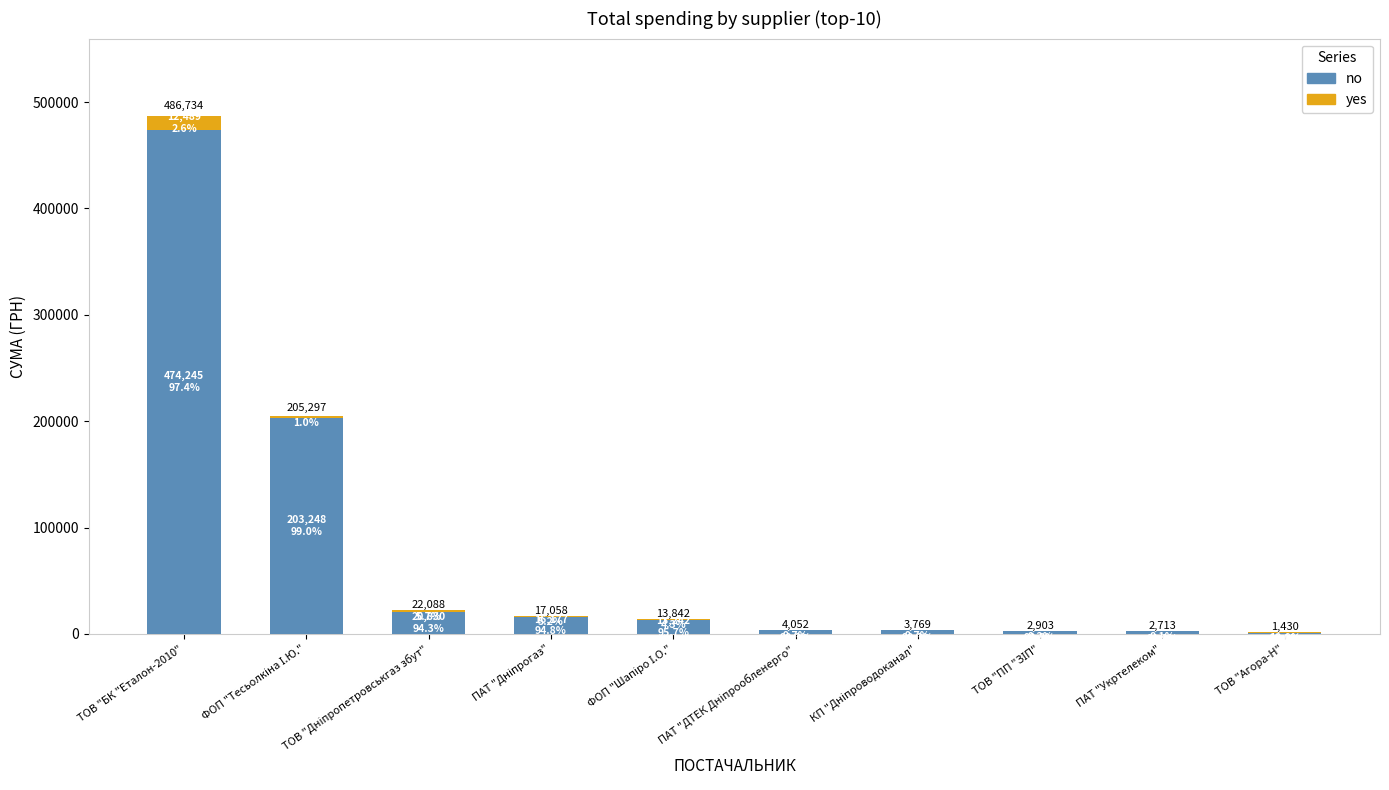

Does the chart contain any negative values?

No